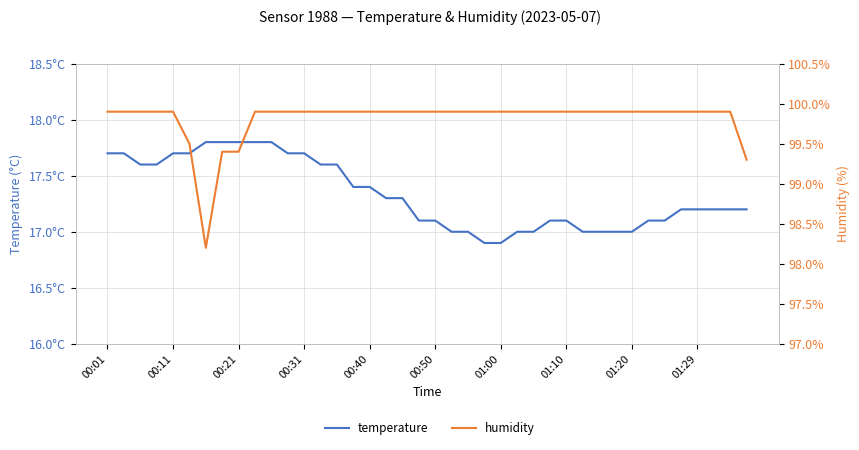

True or false: temperature has more than 2 interior local peaks.

False